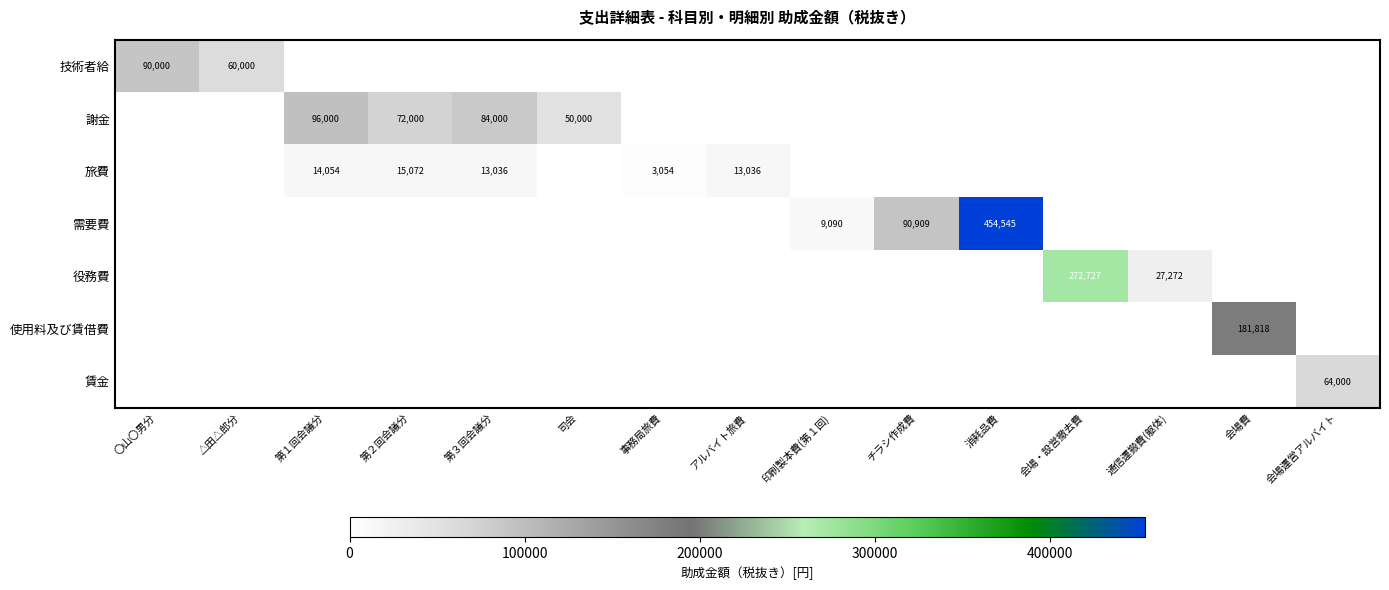

At 司会, list the series in order from smallest to largest.

技術者給, 旅費, 需要費, 役務費, 使用料及び賃借費, 賃金, 謝金